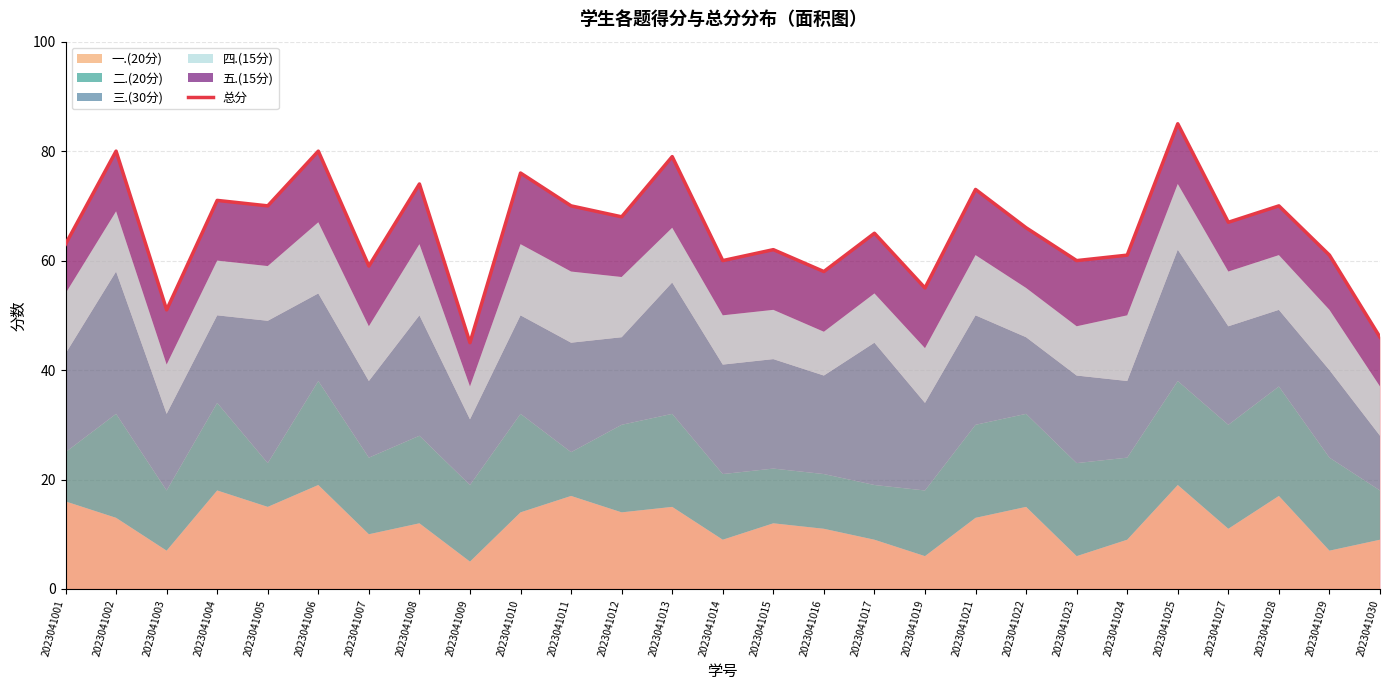

The chart shows a value of 74 at 2023041008. True or false?

True